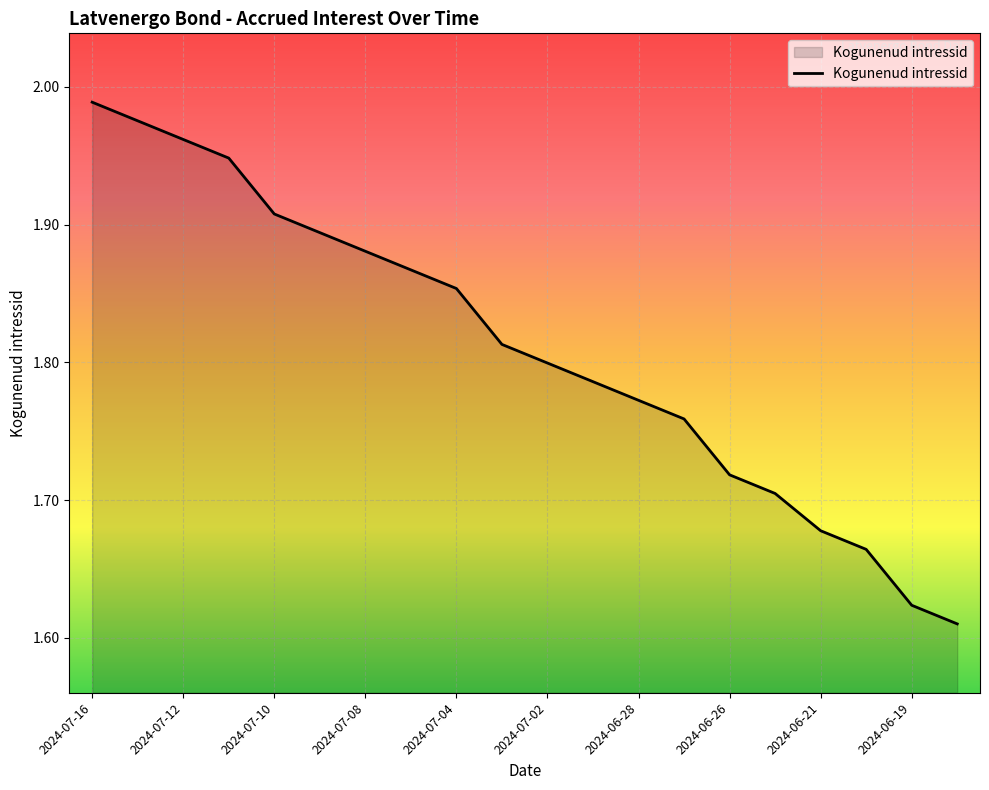

What is the label of the 14th point from the left?

2024-06-27